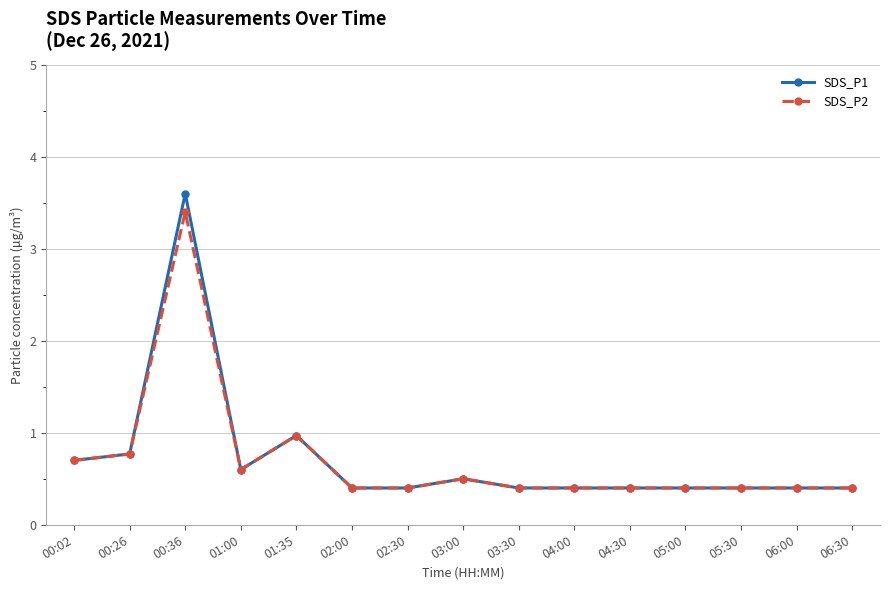

At how many categories does at least one series exceed 1?

1